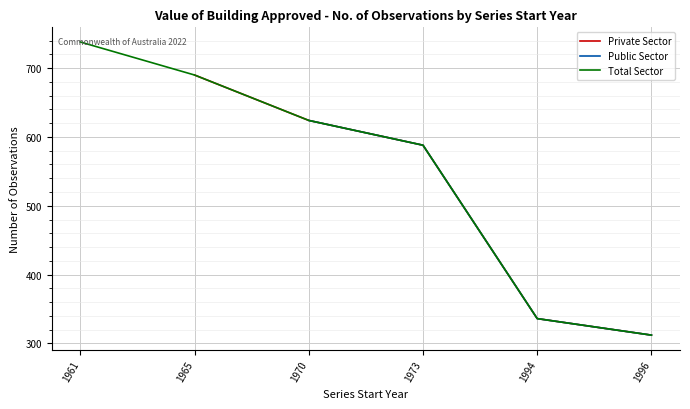

True or false: Private Sector and Total Sector intersect in this chart.

False